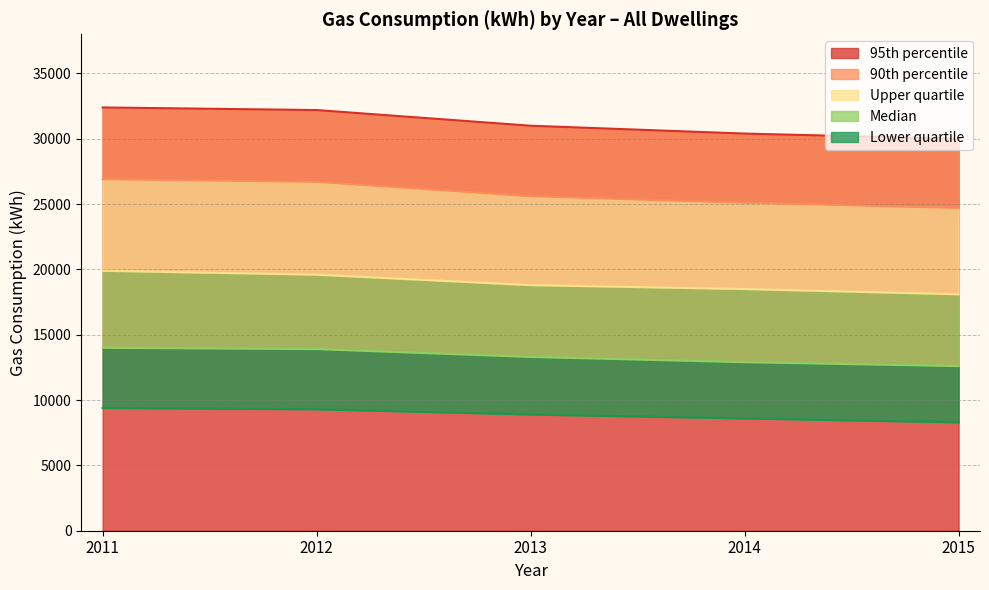

True or false: 90th percentile has a value of 7701 at 2012.

False